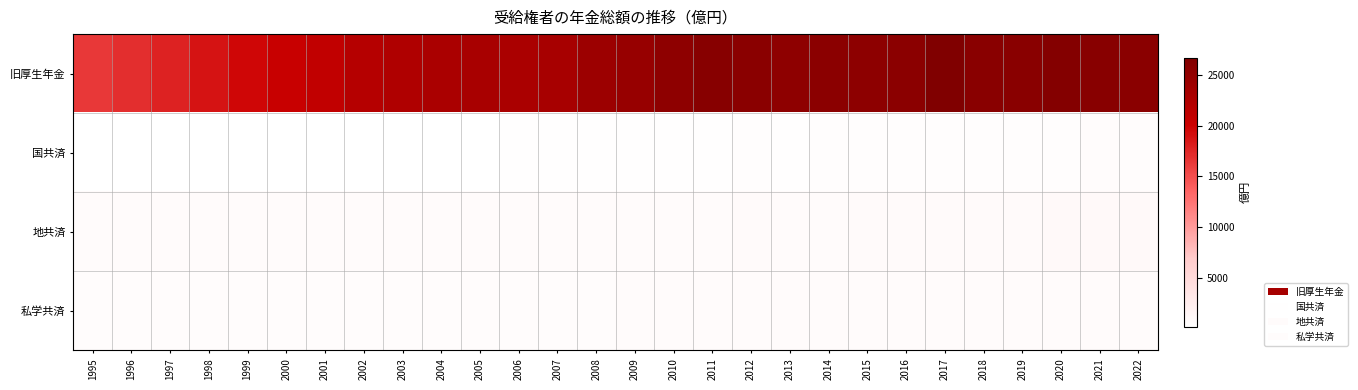

Reading right to left, extract all data points from this chart.

旧厚生年金: 2022=25704	2021=25966	2020=26186	2019=25847	2018=25854	2017=26691	2016=25615	2015=25546	2014=25559	2013=25430	2012=25703	2011=25995	2010=25399	2009=24571	2008=24176	2007=23271	2006=22903	2005=23071	2004=22886	2003=22536	2002=21965	2001=20898	2000=20287	1999=19580	1998=18775	1997=17835	1996=17056	1995=16411
国共済: 2022=520	2021=513	2020=491	2019=472	2018=468	2017=446	2016=429	2015=422	2014=400	2013=387	2012=398	2011=377	2010=360	2009=346	2008=324	2007=305	2006=294	2005=282	2004=270	2003=258	2002=245	2001=234	2000=226	1999=217	1998=210	1997=200	1996=193	1995=183
地共済: 2022=952	2021=958	2020=916	2019=887	2018=893	2017=855	2016=832	2015=833	2014=789	2013=775	2012=811	2011=785	2010=762	2009=752	2008=729	2007=711	2006=706	2005=705	2004=704	2003=708	2002=707	2001=702	2000=680	1999=675	1998=674	1997=662	1996=659	1995=654
私学共済: 2022=740	2021=741	2020=719	2019=702	2018=696	2017=676	2016=659	2015=656	2014=627	2013=619	2012=636	2011=623	2010=612	2009=605	2008=590	2007=577	2006=573	2005=565	2004=560	2003=559	2002=555	2001=551	2000=548	1999=540	1998=531	1997=516	1996=511	1995=496